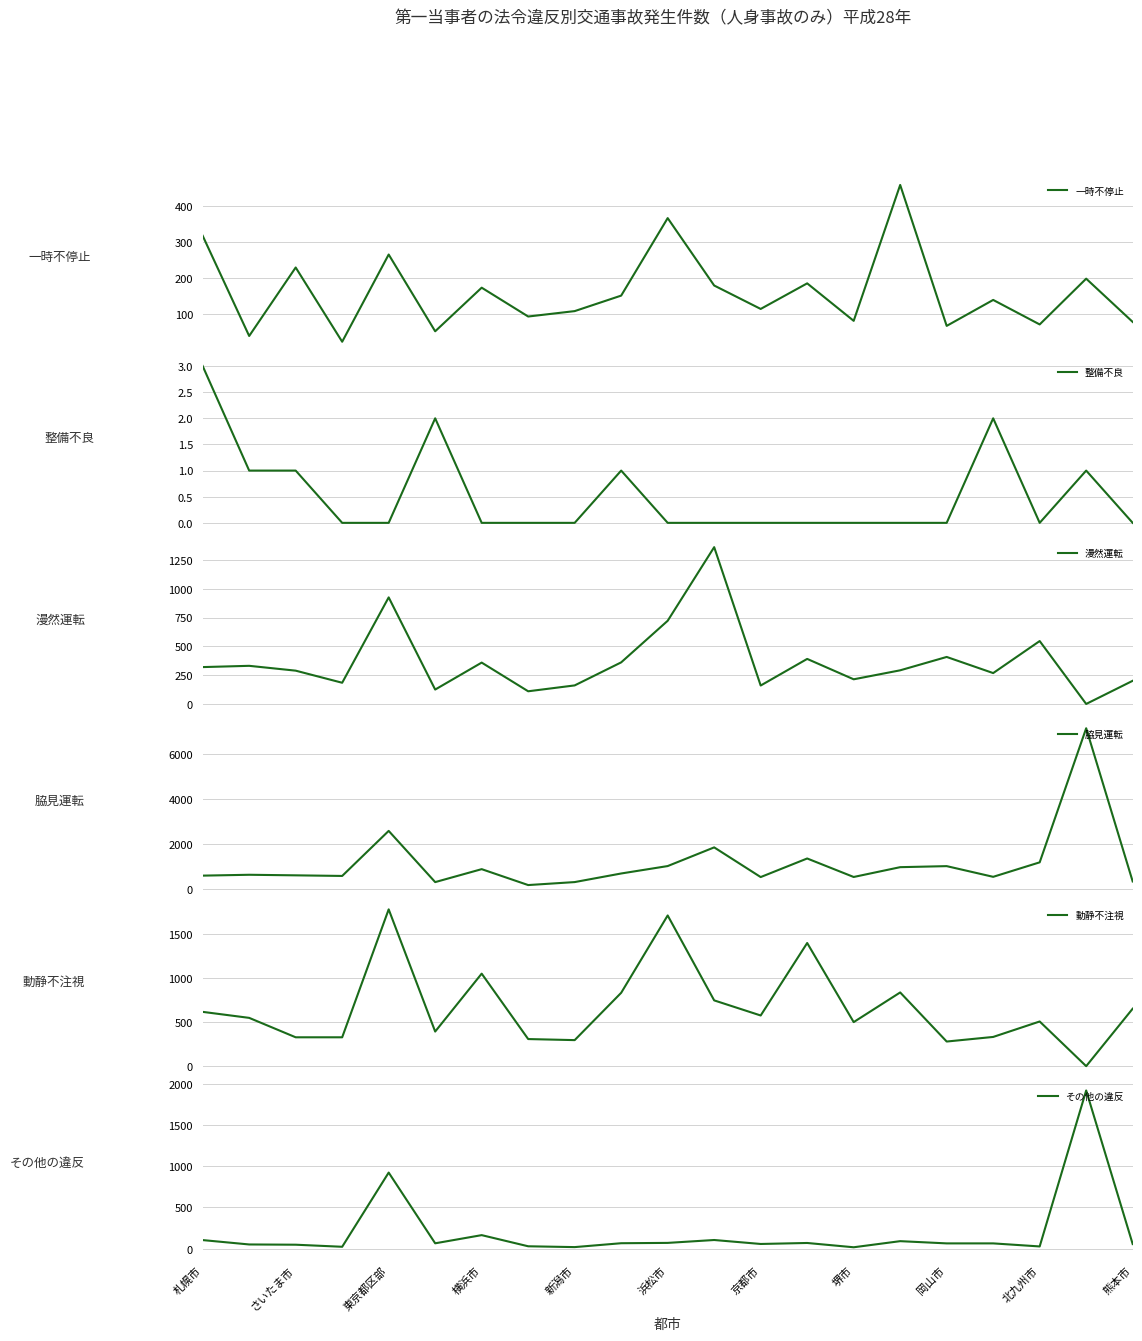

How many interior local peaks does the 脇見運転 series have?

7